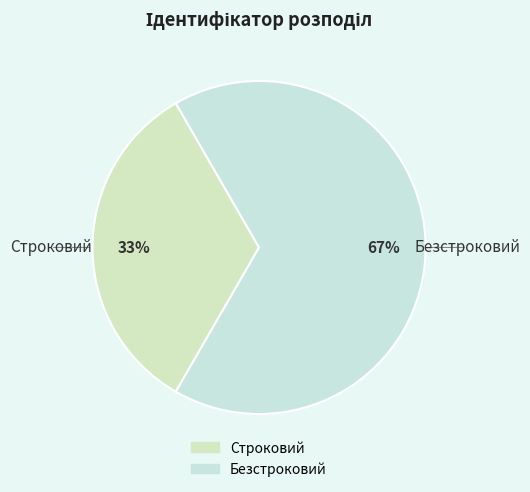

Which category has the biggest portion of the pie?

Безстроковий